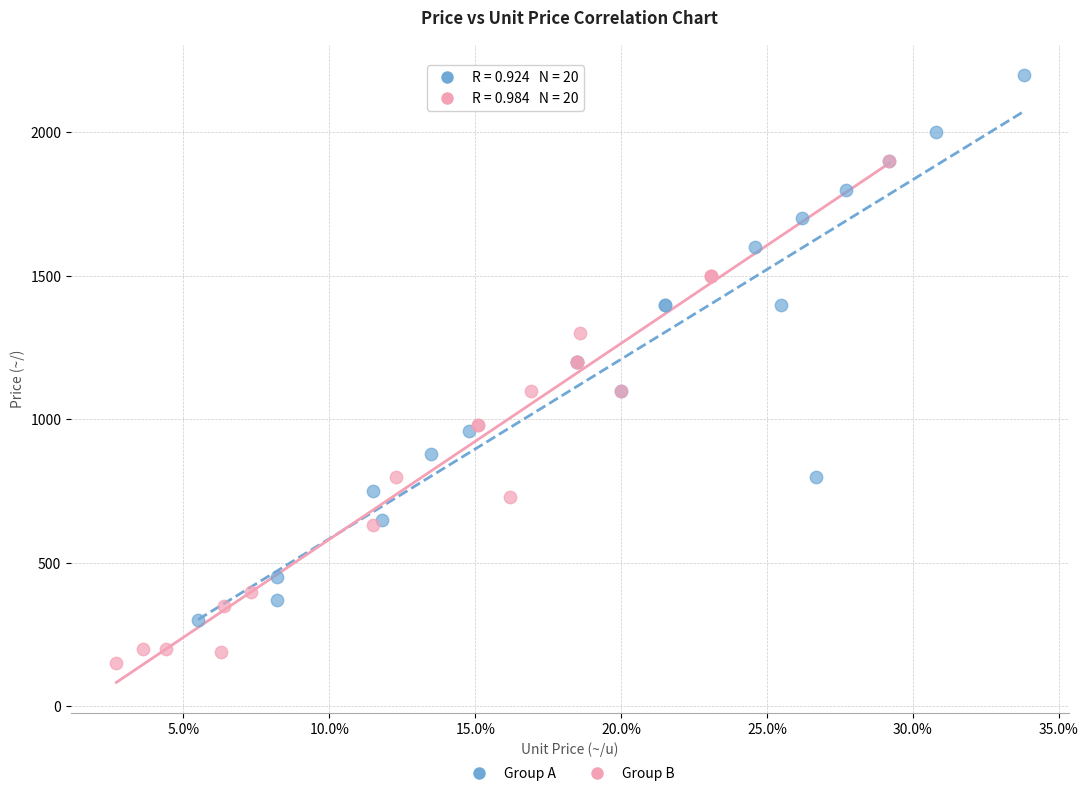

Which series contains the lowest Y value?

Group B